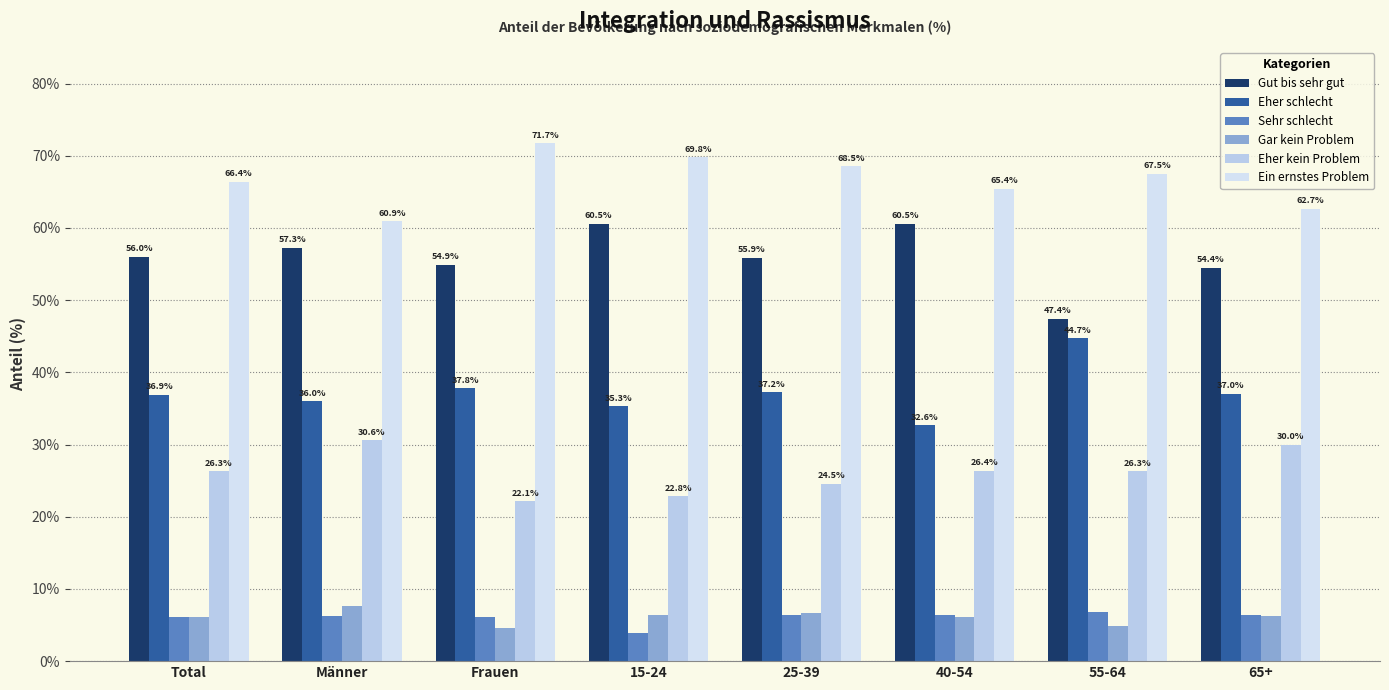

Between Männer and 40-54, which series saw the biggest shift?

Ein ernstes Problem